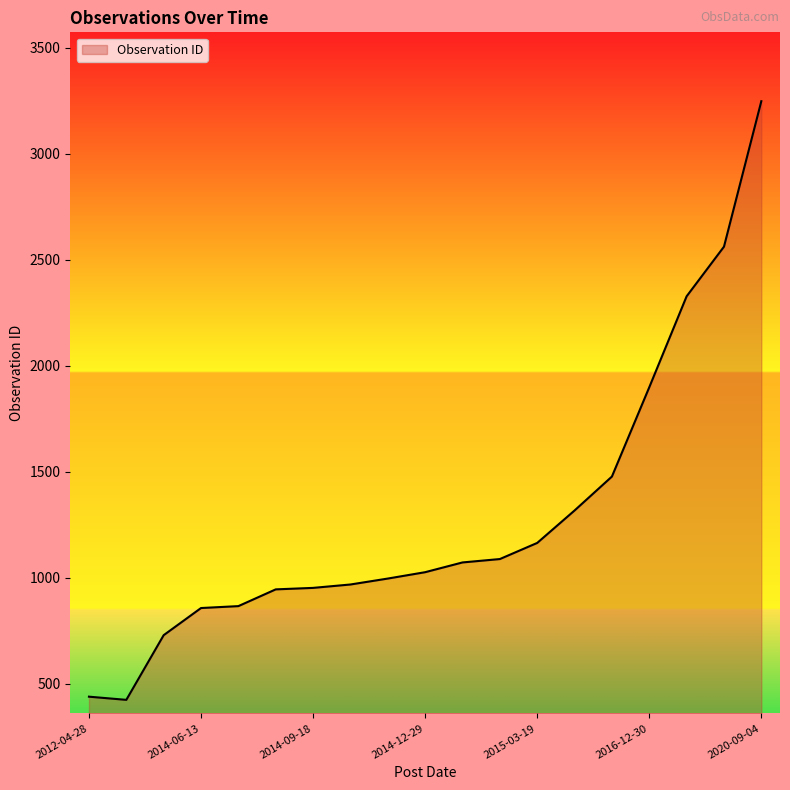

What is the maximum value shown in the chart?

3248